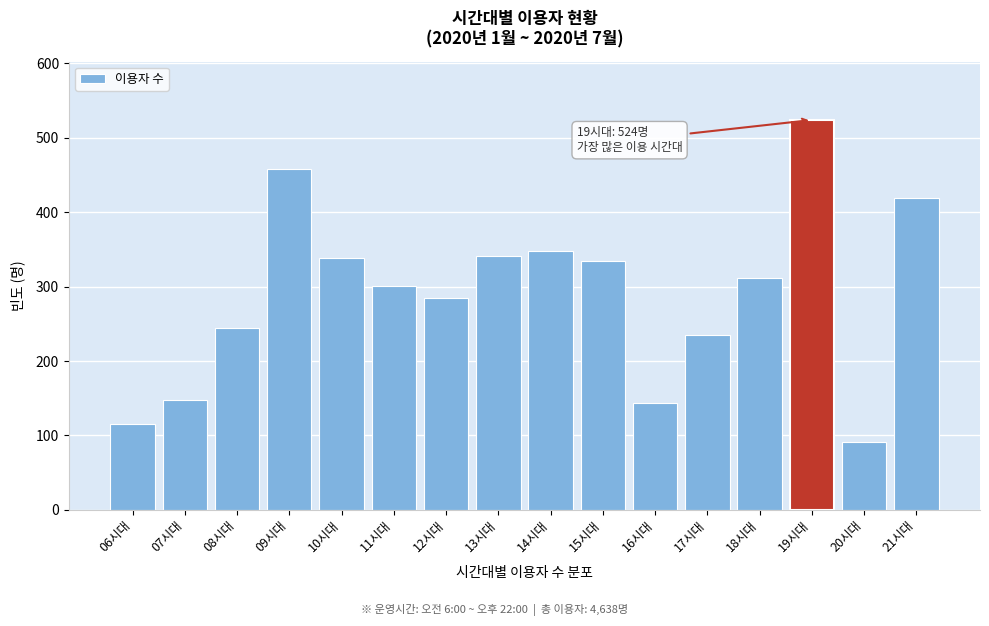

What is the ratio of the value at 12시대 to the value at 10시대?

0.8